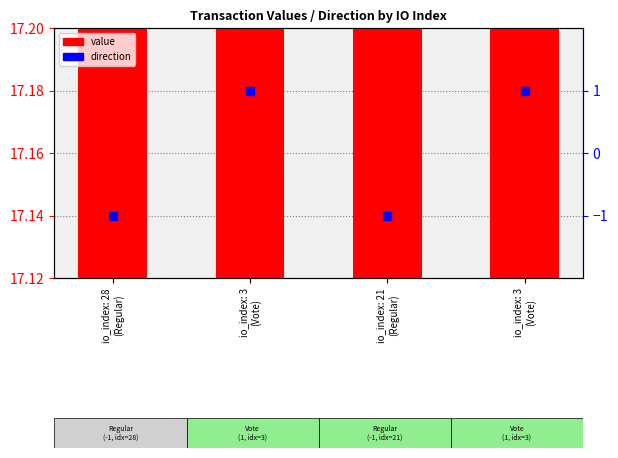

What are all the series names shown in the legend?

value, direction